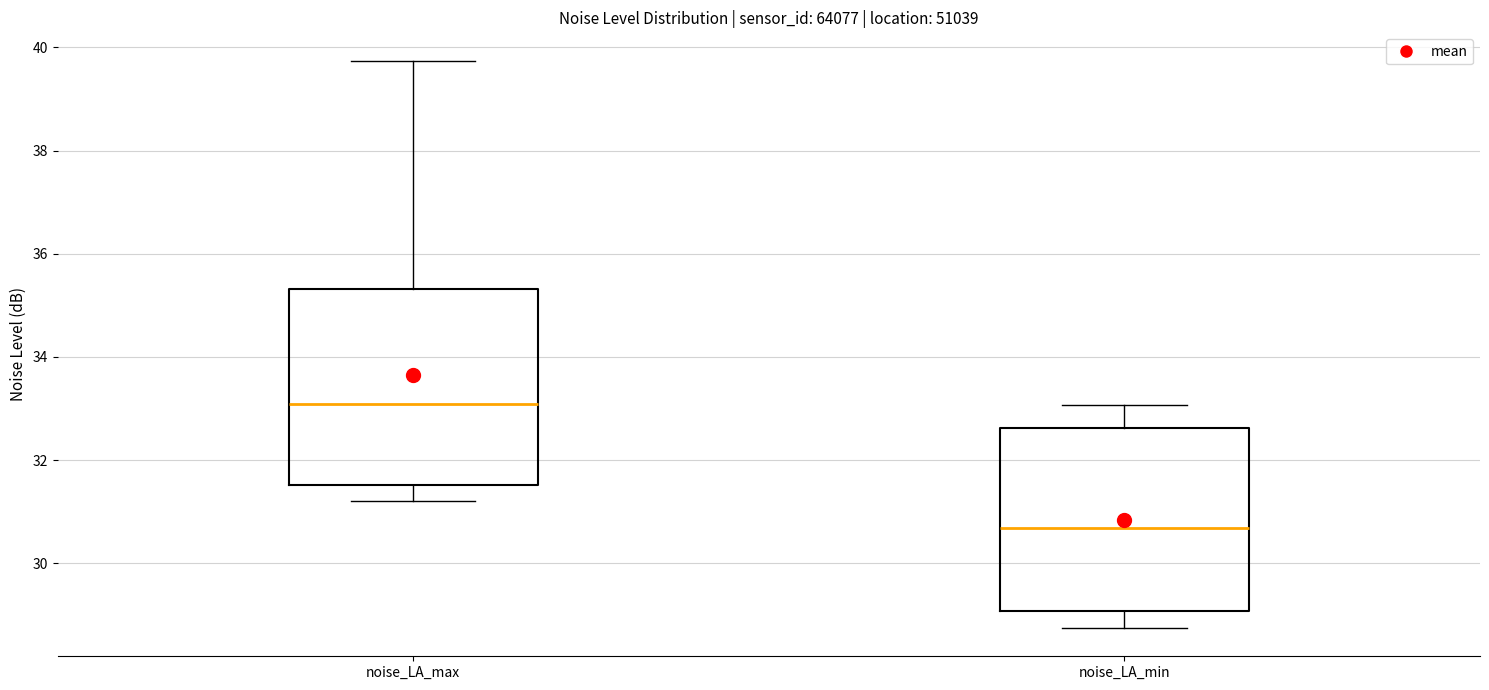

Comparing the boxes themselves (not the whiskers), which one is the tallest?

noise_LA_max